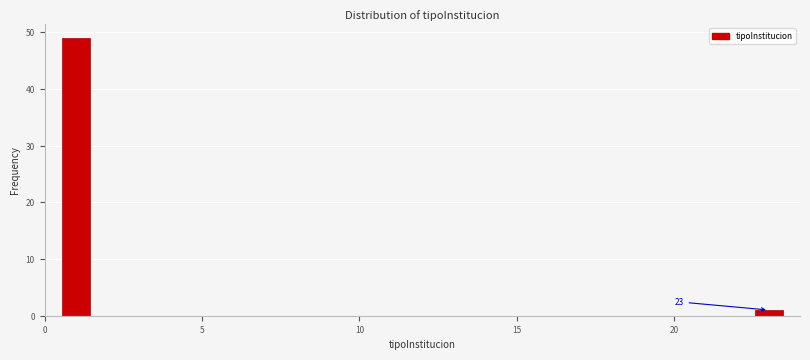

Read against the x-axis, roughly where is the centre of the tallest bar?

1.0